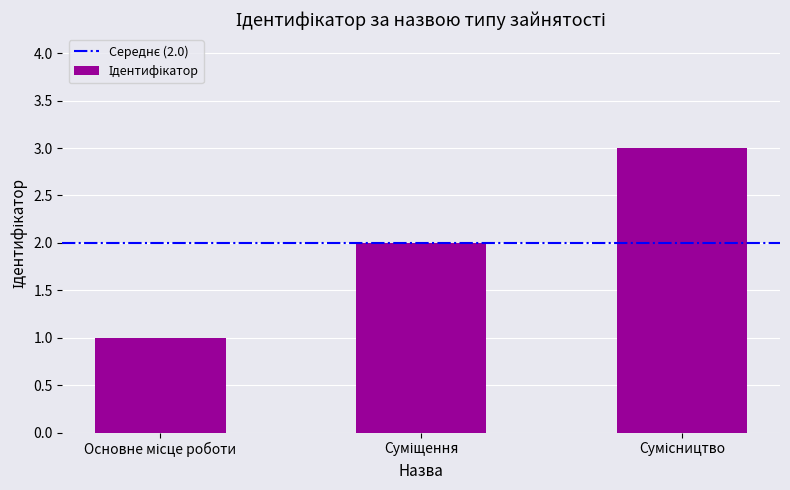

What is the sum of all values?

6